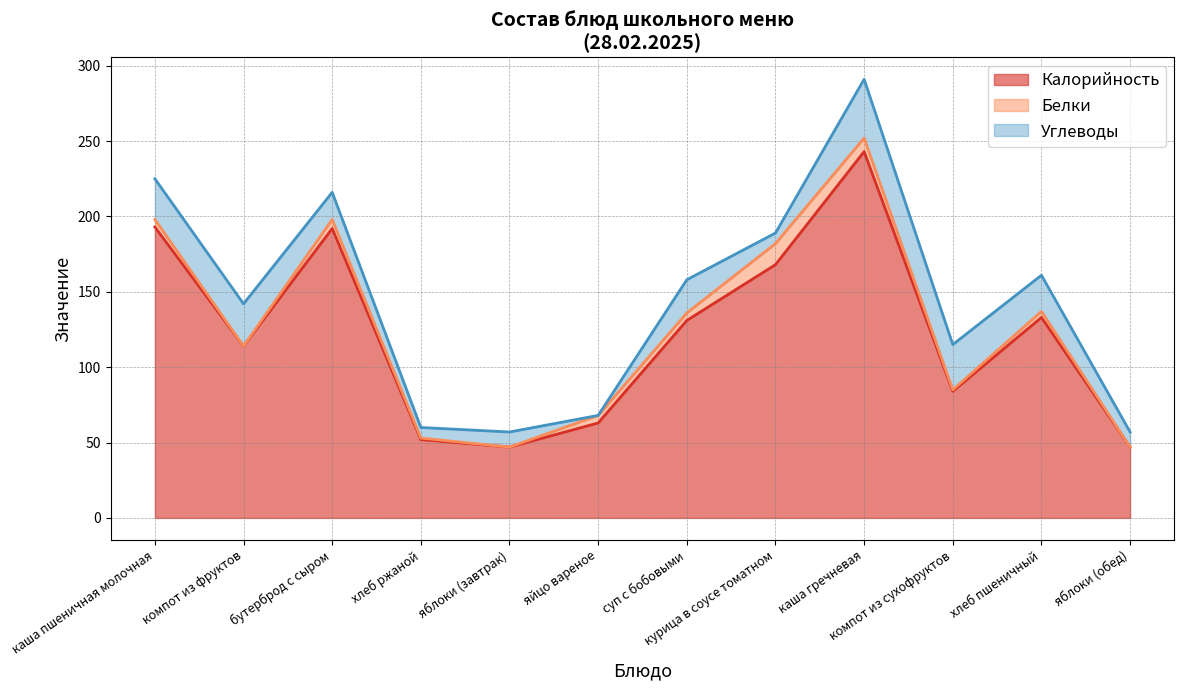

What is the average value of the Калорийность series?

122